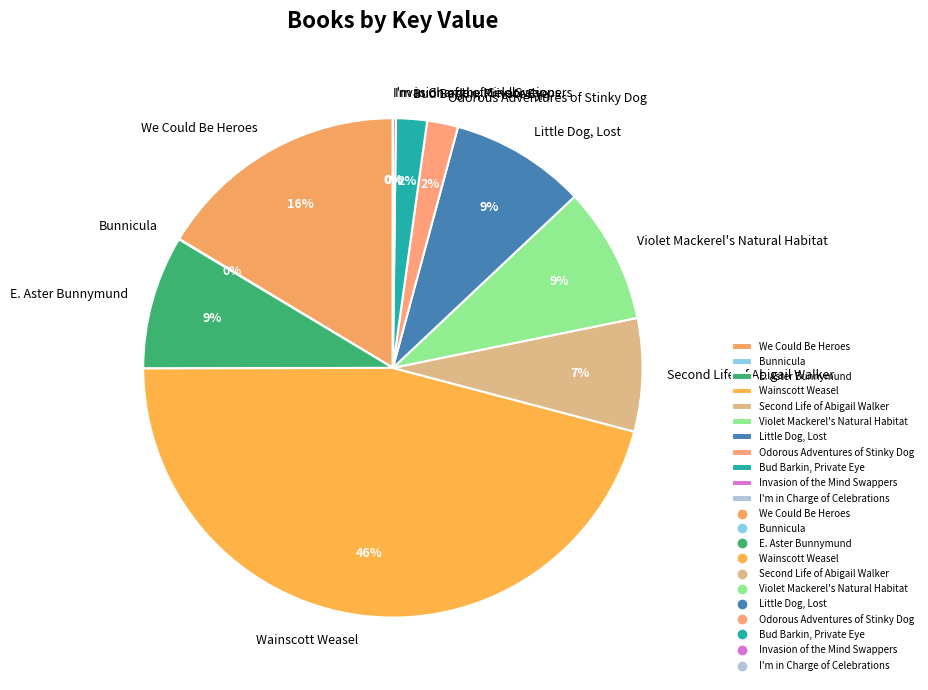

Is there a majority slice in this chart?

No